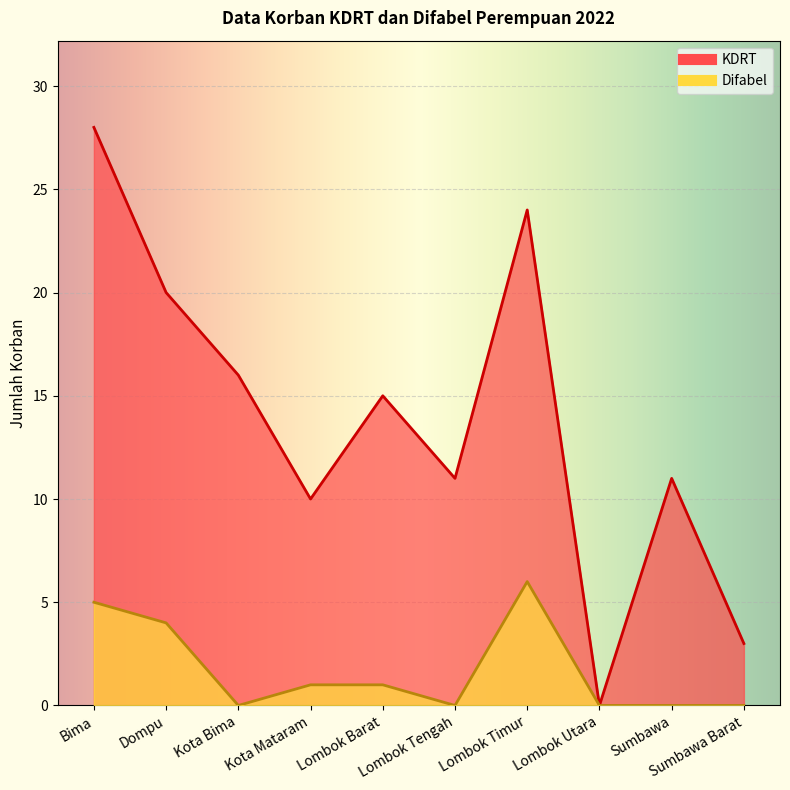

What is the difference between the second highest and minimum values in the KDRT series?

24